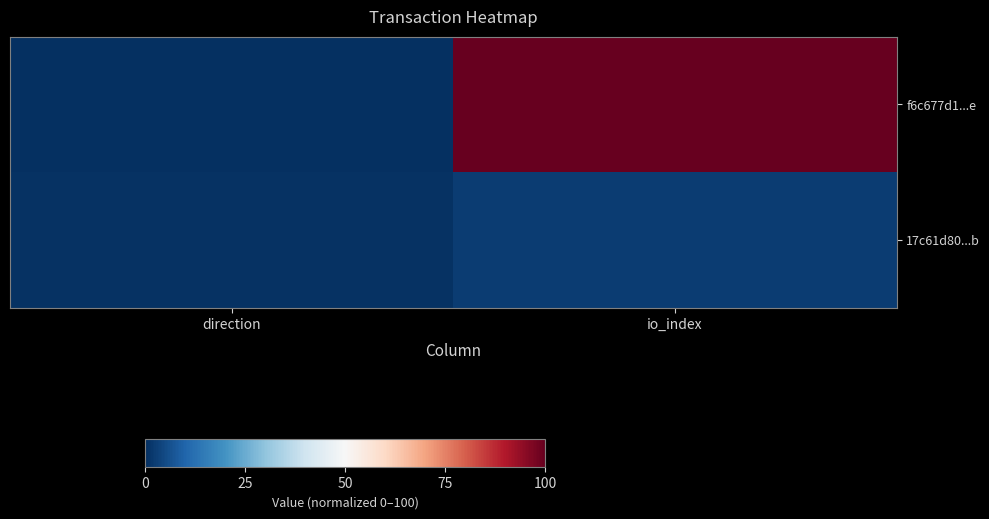

Which has a higher value, direction or io_index?

io_index